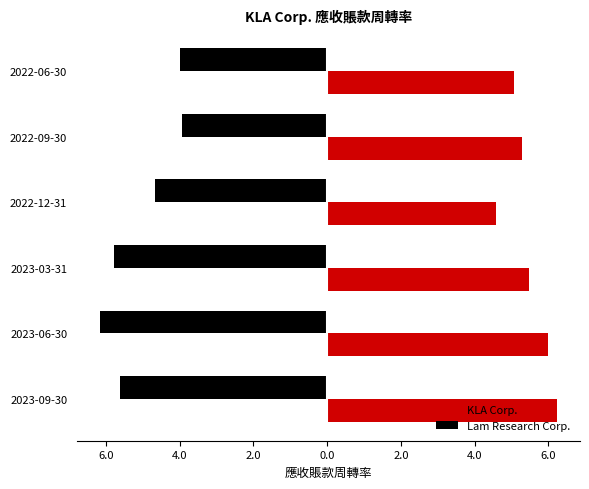

What are all the series names shown in the legend?

KLA Corp., Lam Research Corp.